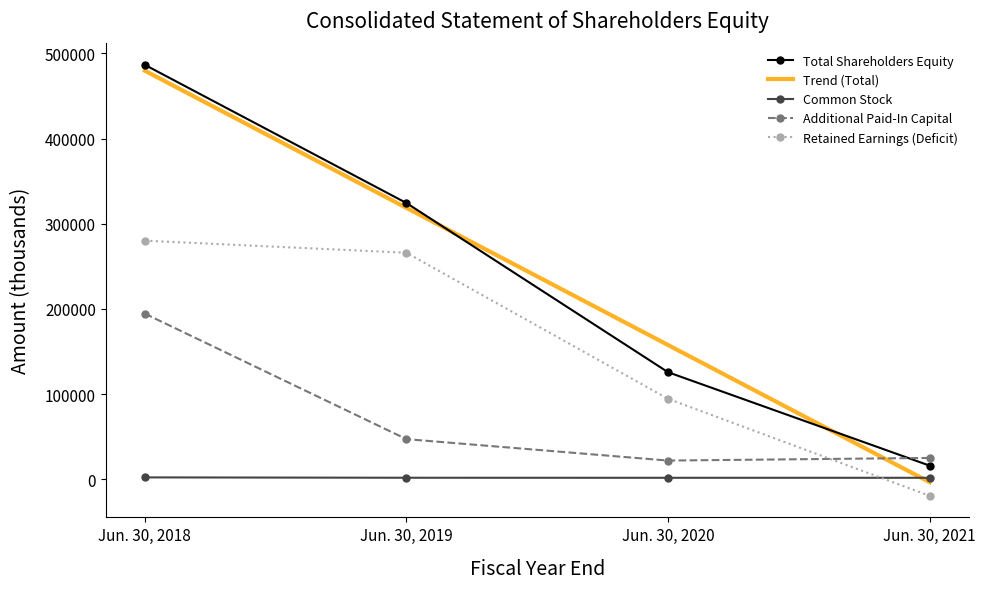

What is the value of the Additional Paid-In Capital point at the 2nd from the left?

47152